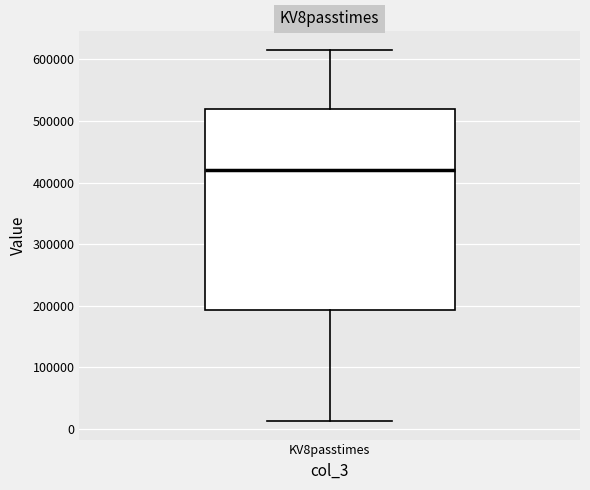

Read this box plot against the y-axis: the position of the median line, the range covered by the box, and the ends of both whiskers. The values are not printed on the chart, so give them approximately, as read against the axis.

median 420000, box 190000 to 520000, whiskers 10000 to 620000